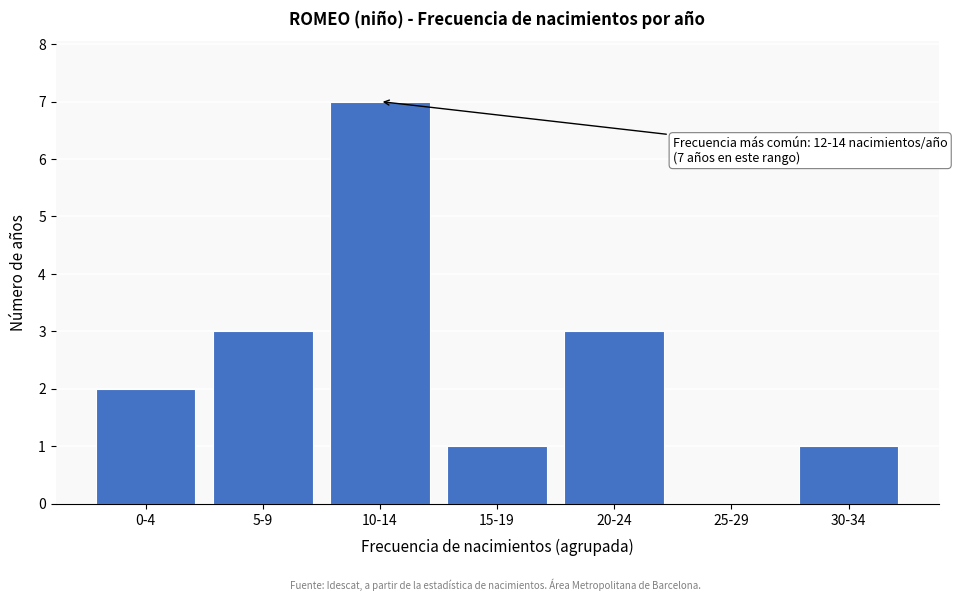

Reading left to right, what are all the values shown in this chart?

0-4=2	5-9=3	10-14=7	15-19=1	20-24=3	25-29=0	30-34=1